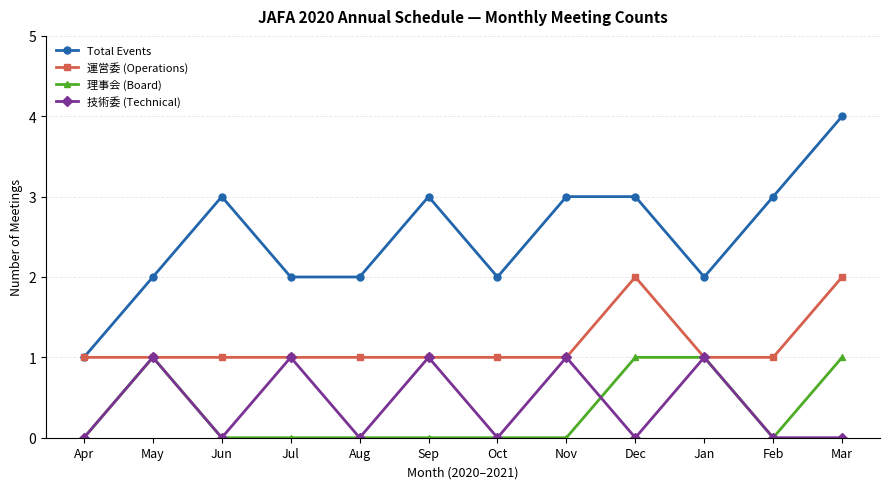

Is it true that Total Events equals 3 at Jun?

True